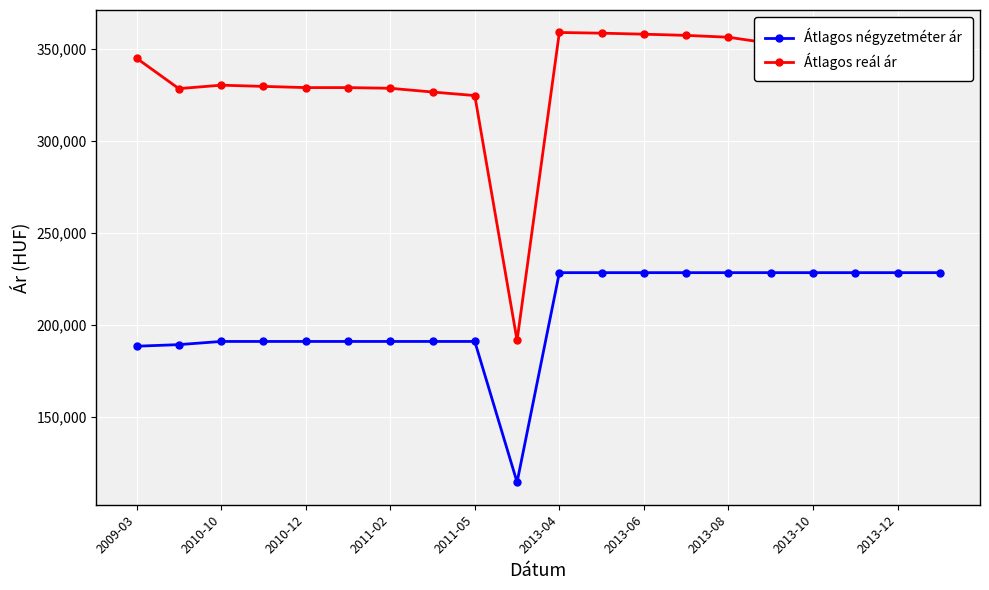

At how many categories does at least one series exceed 333587?

11